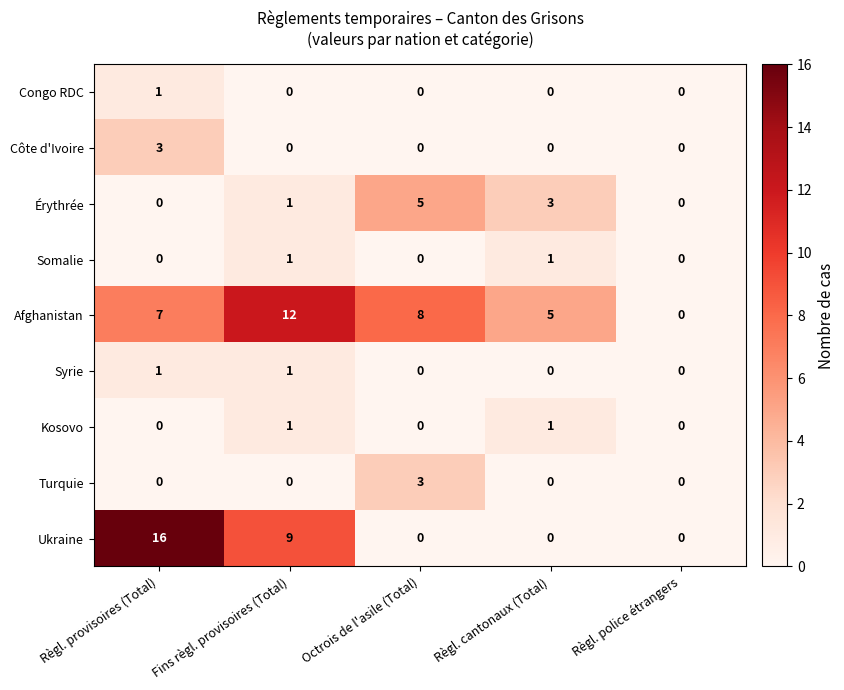

What is the difference between the highest and lowest values at Règl. provisoires (Total)?

16